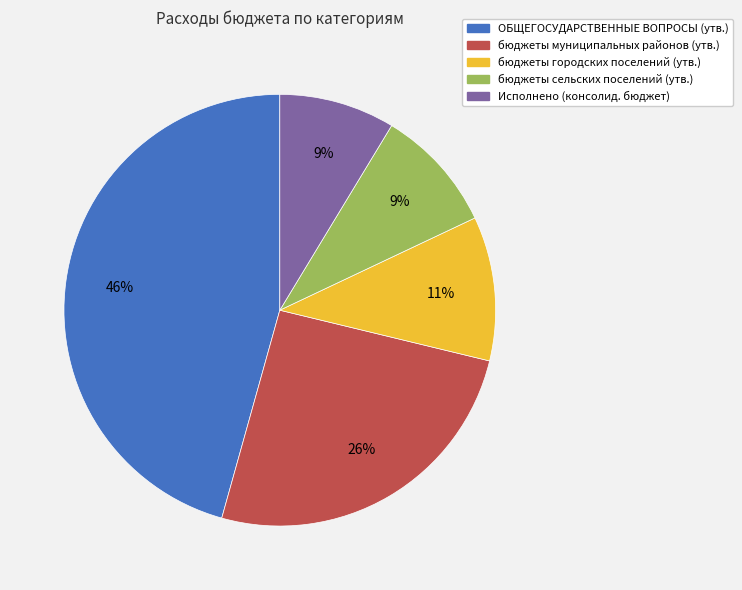

How many segments does this pie chart have?

5